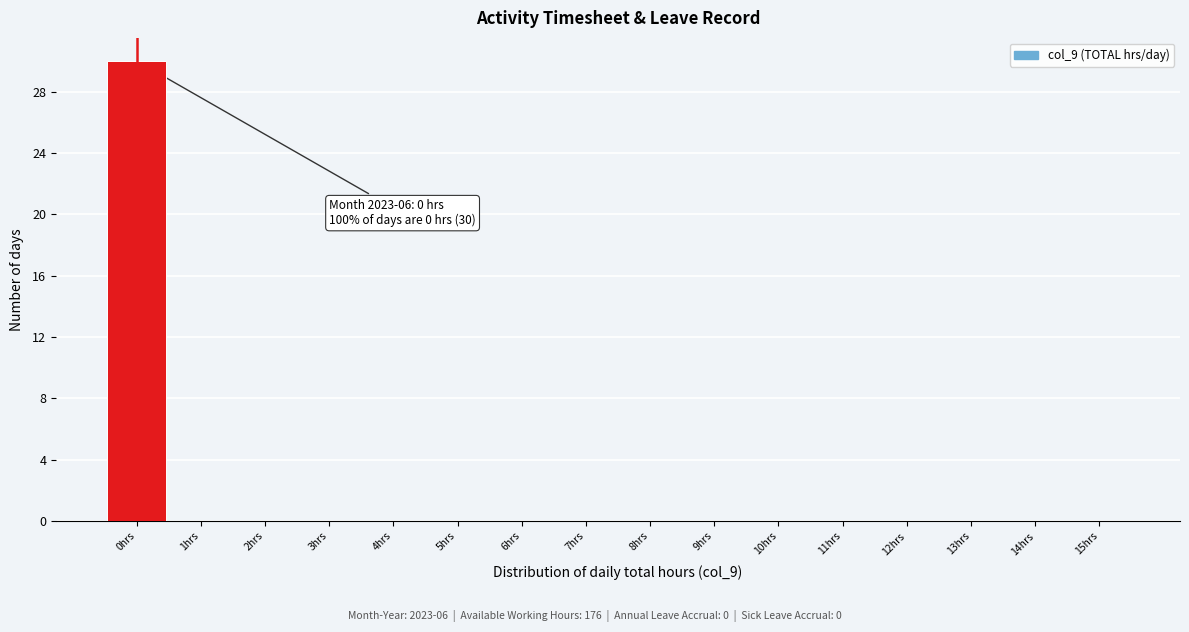

Which range on the x-axis has the tallest bar?

-0.5 to 0.5